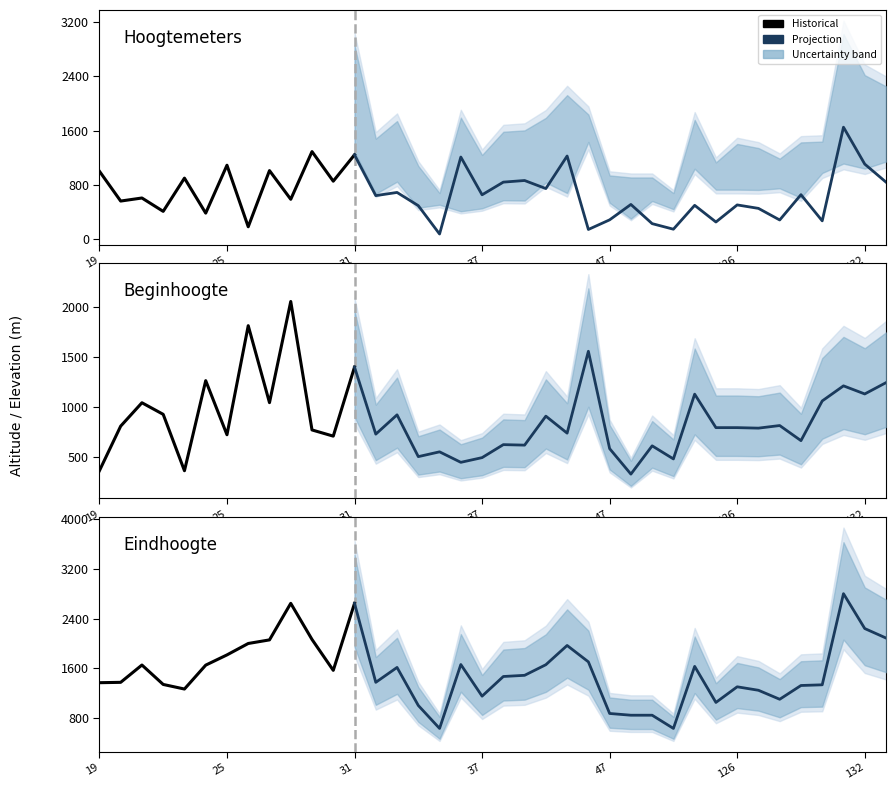

What is the highest value of the beginhoogte series?

2057